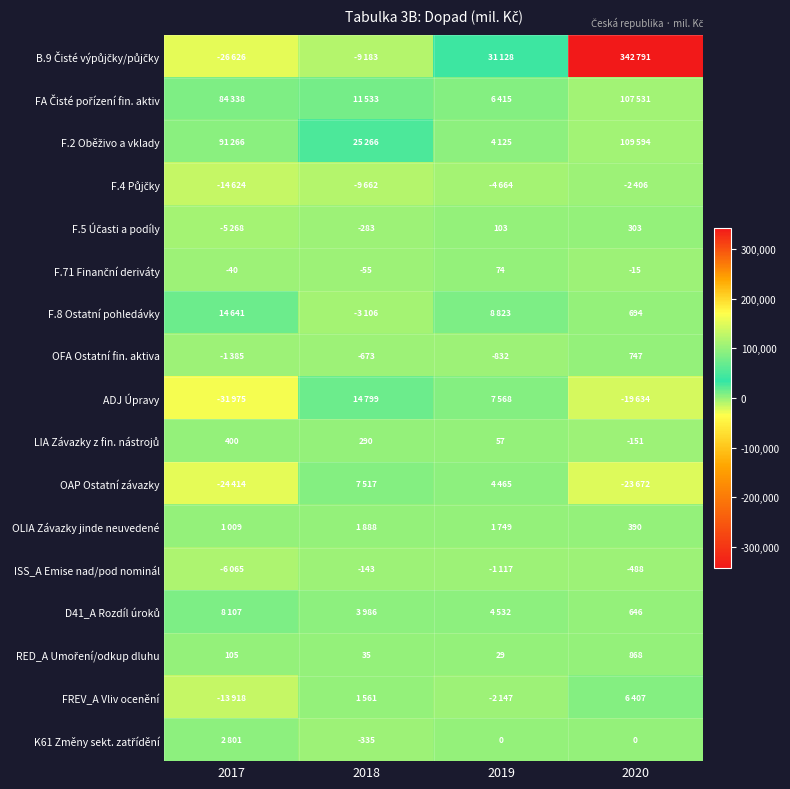

Is it true that D41_A Rozdíl úroků equals 7228 at 2019?

False